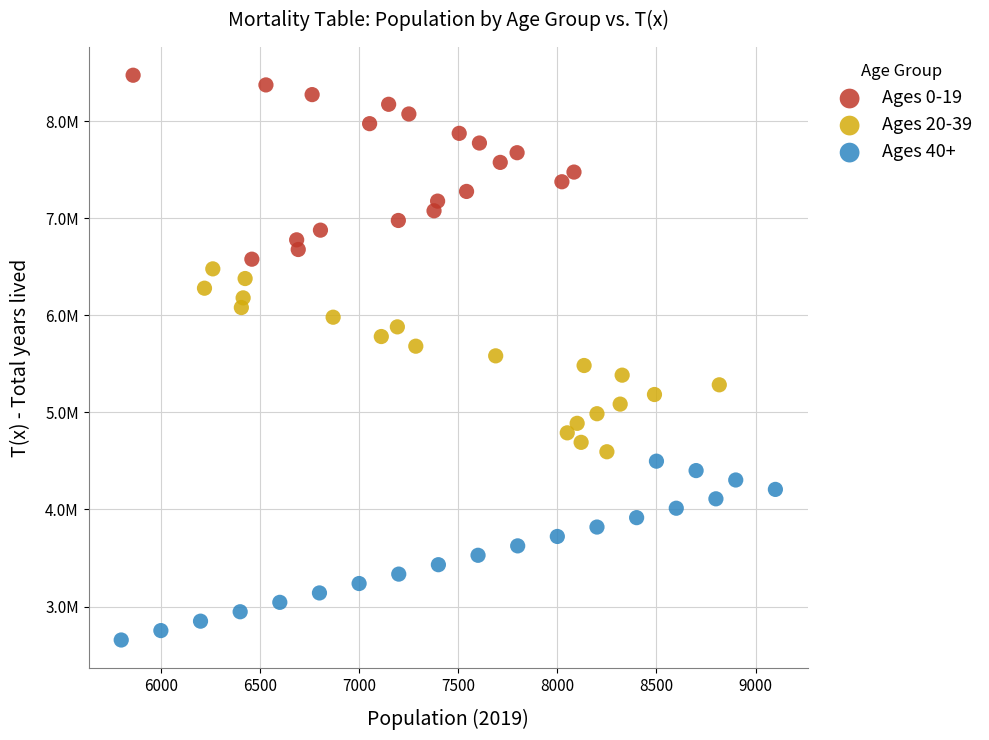

What are all the series names shown in the legend?

Ages 0-19, Ages 20-39, Ages 40+